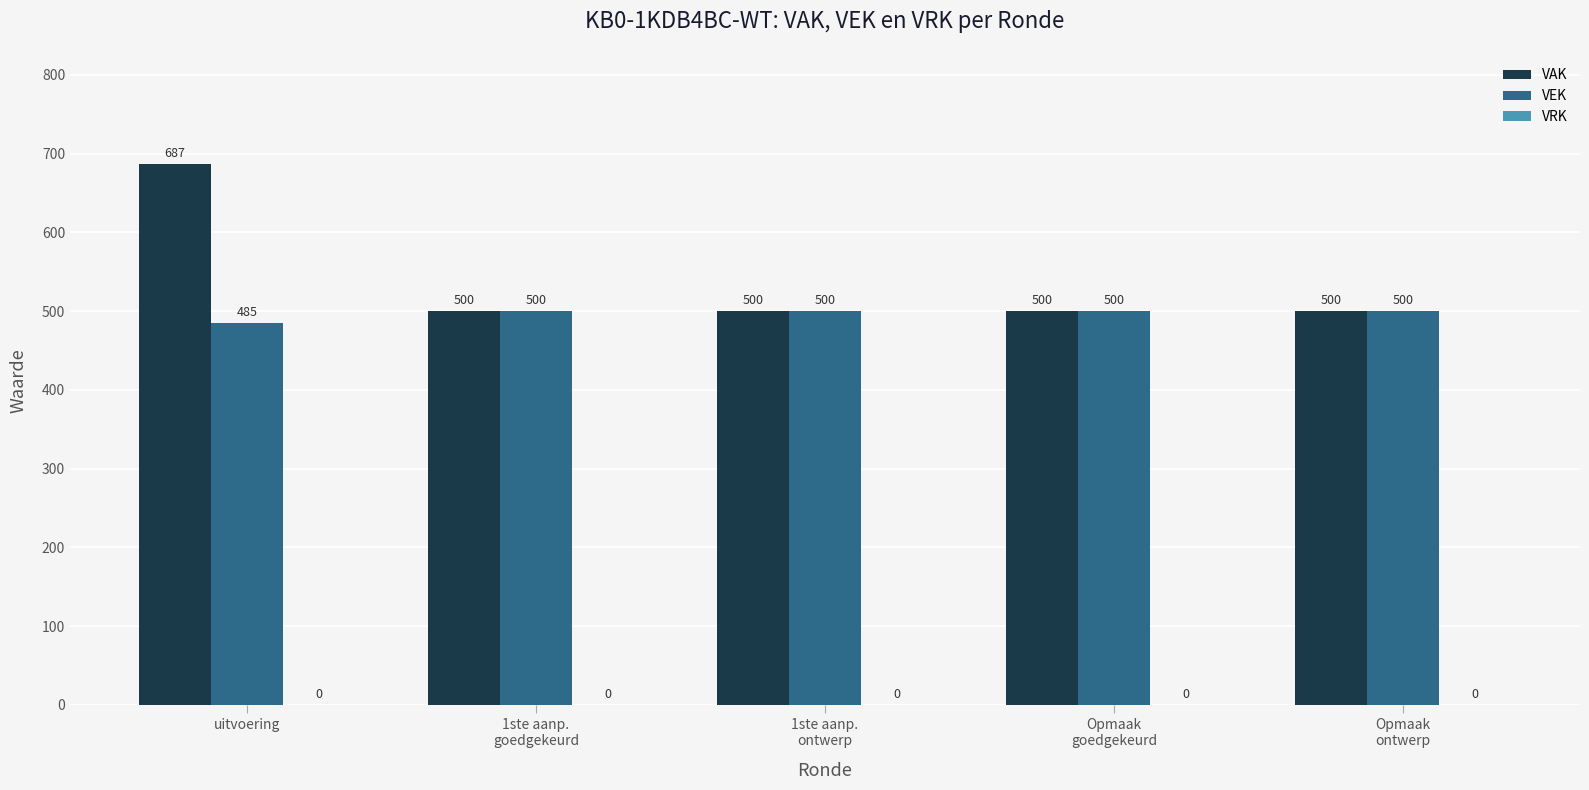

At uitvoering, list the series in order from smallest to largest.

VEK, VAK